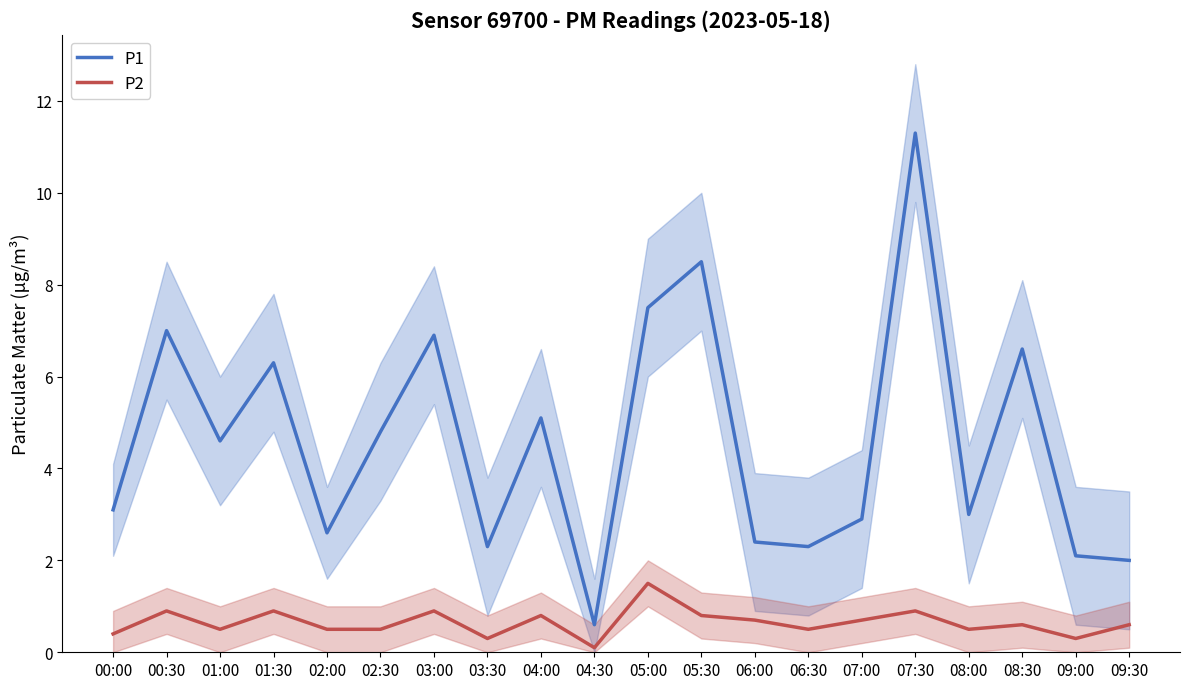

How many distinct data groups are displayed?

2